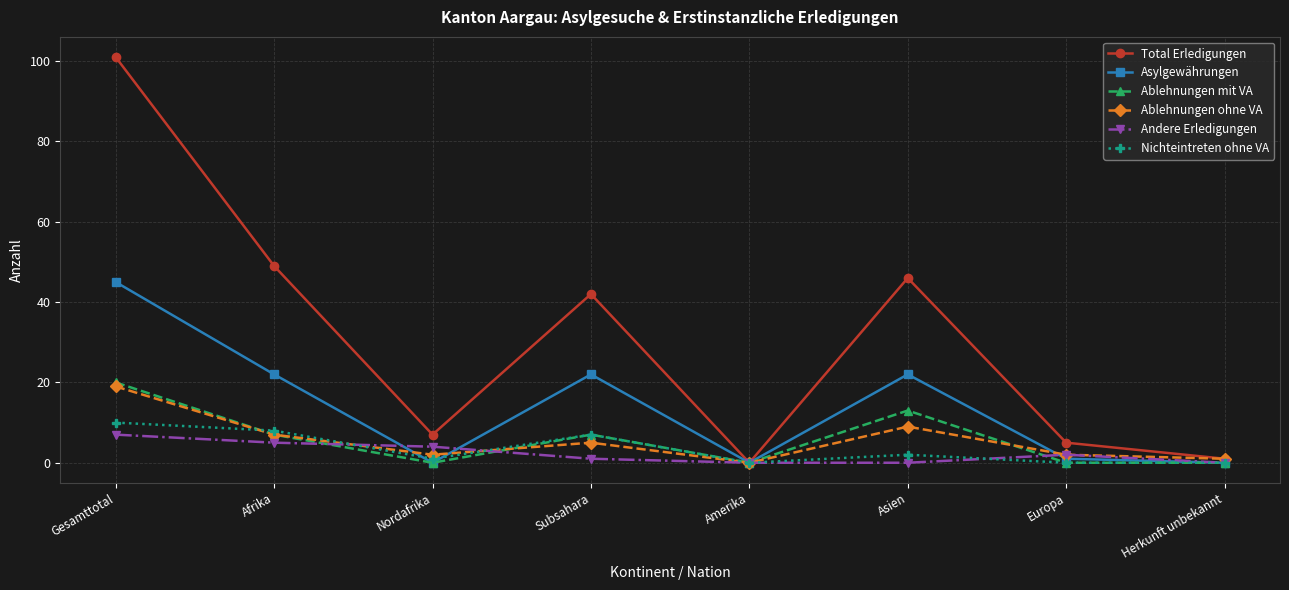

Rank the series at Asien from highest to lowest value.

Total Erledigungen, Asylgewährungen, Ablehnungen mit VA, Ablehnungen ohne VA, Nichteintreten ohne VA, Andere Erledigungen